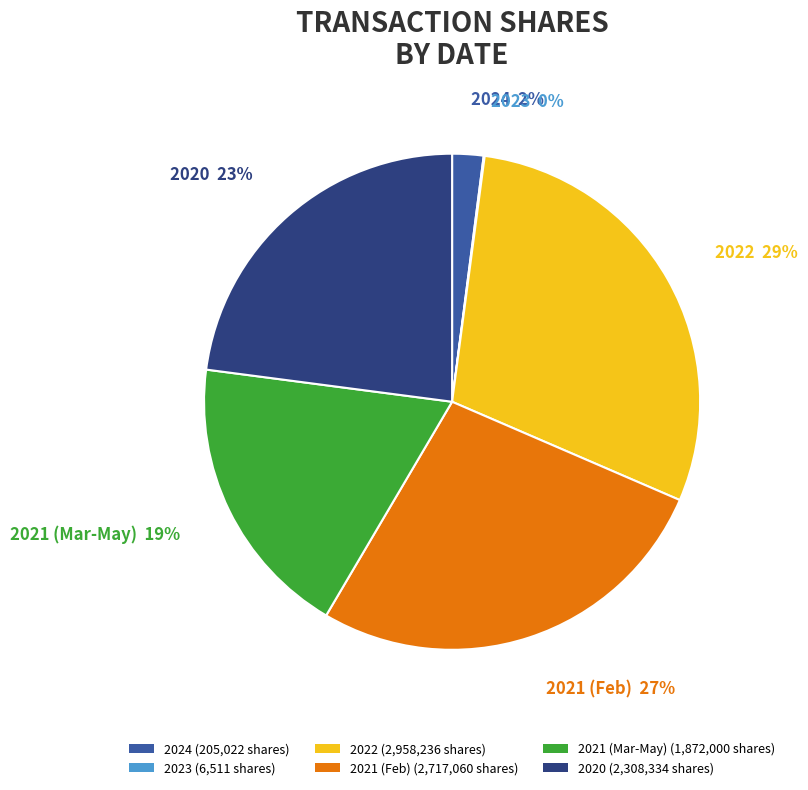

Is it true that 2020 (2,308,334 shares) is 23% of the pie?

True